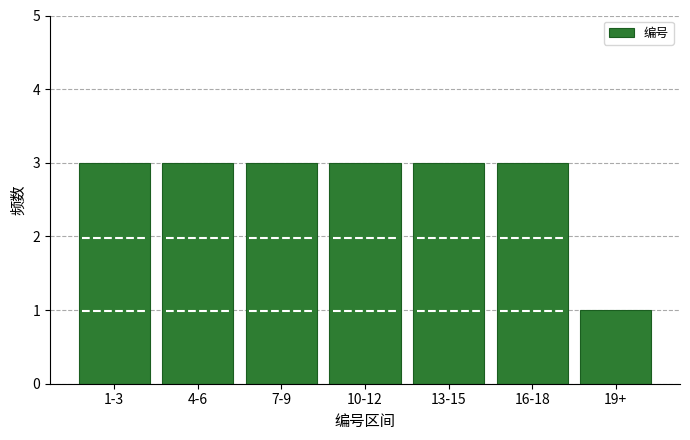

Reading left to right, what are all the values shown in this chart?

1-3=3	4-6=3	7-9=3	10-12=3	13-15=3	16-18=3	19+=1